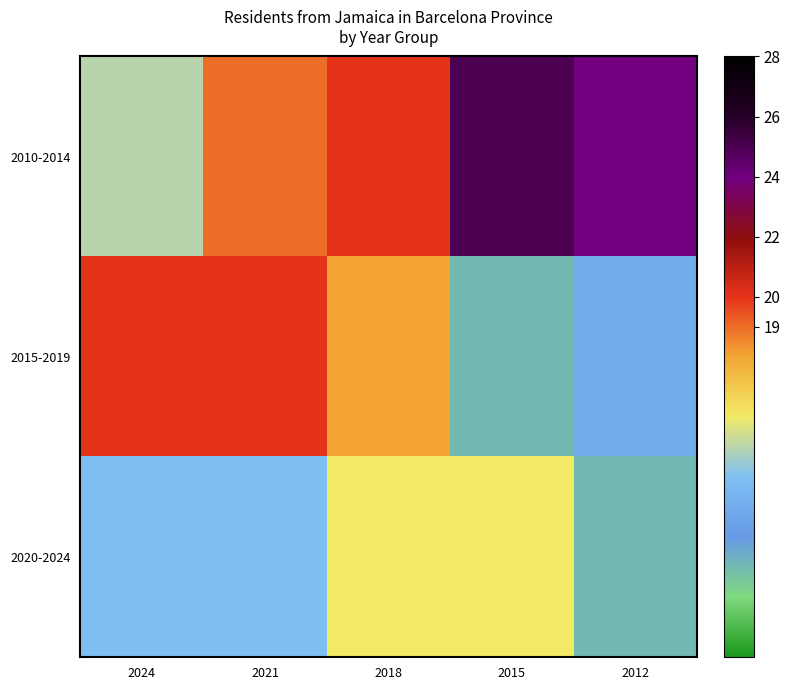

List the series in order of their peak value, lowest first.

2020-2024, 2015-2019, 2010-2014